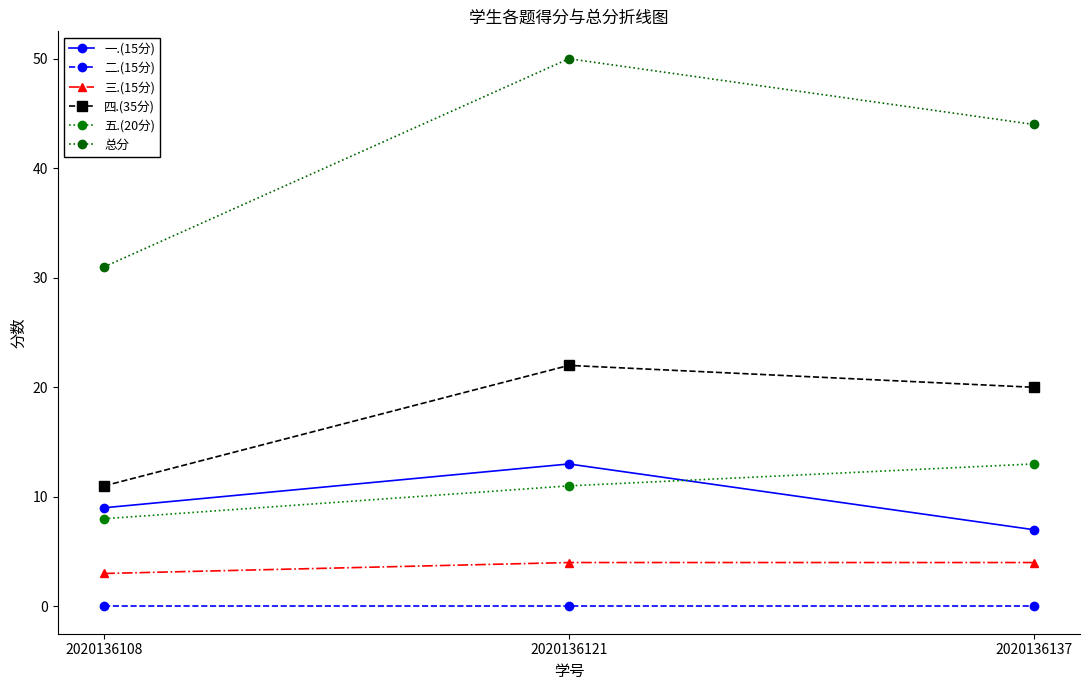

Which series changed the most between 2020136121 and 2020136137?

一.(15分)